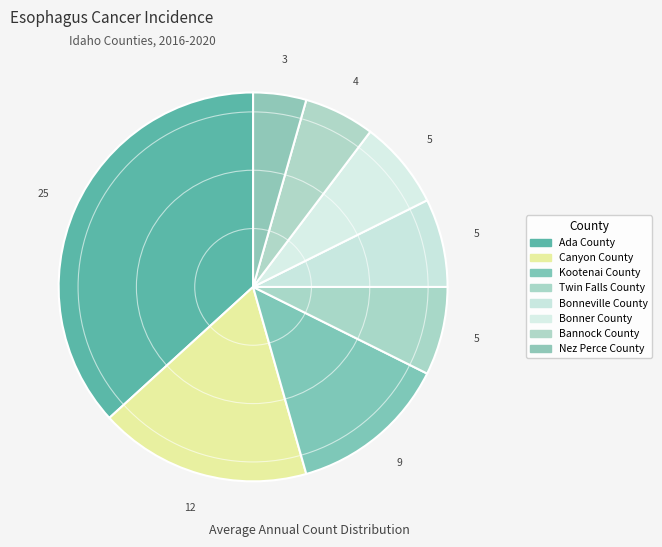

Between Bonneville County and Ada County, which is larger?

Ada County